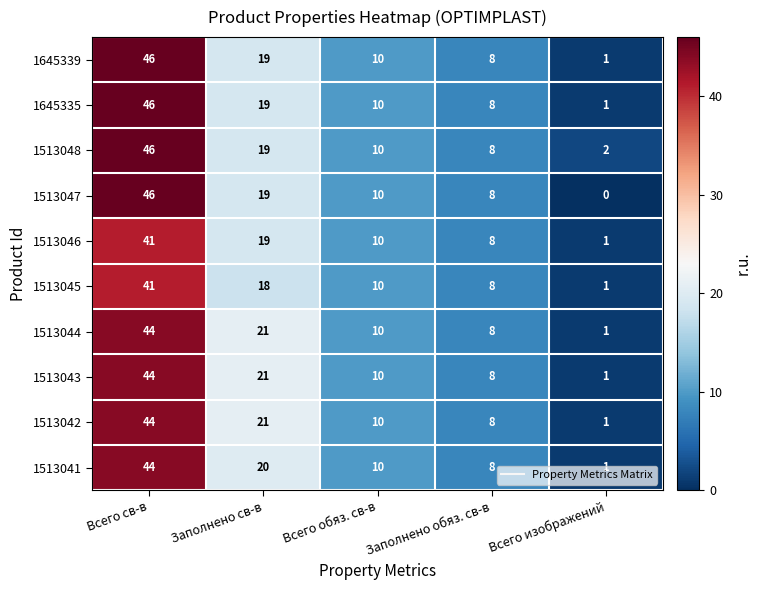

Rank the categories by 1513043 value from highest to lowest.

Всего св-в, Заполнено св-в, Всего обяз. св-в, Заполнено обяз. св-в, Всего изображений